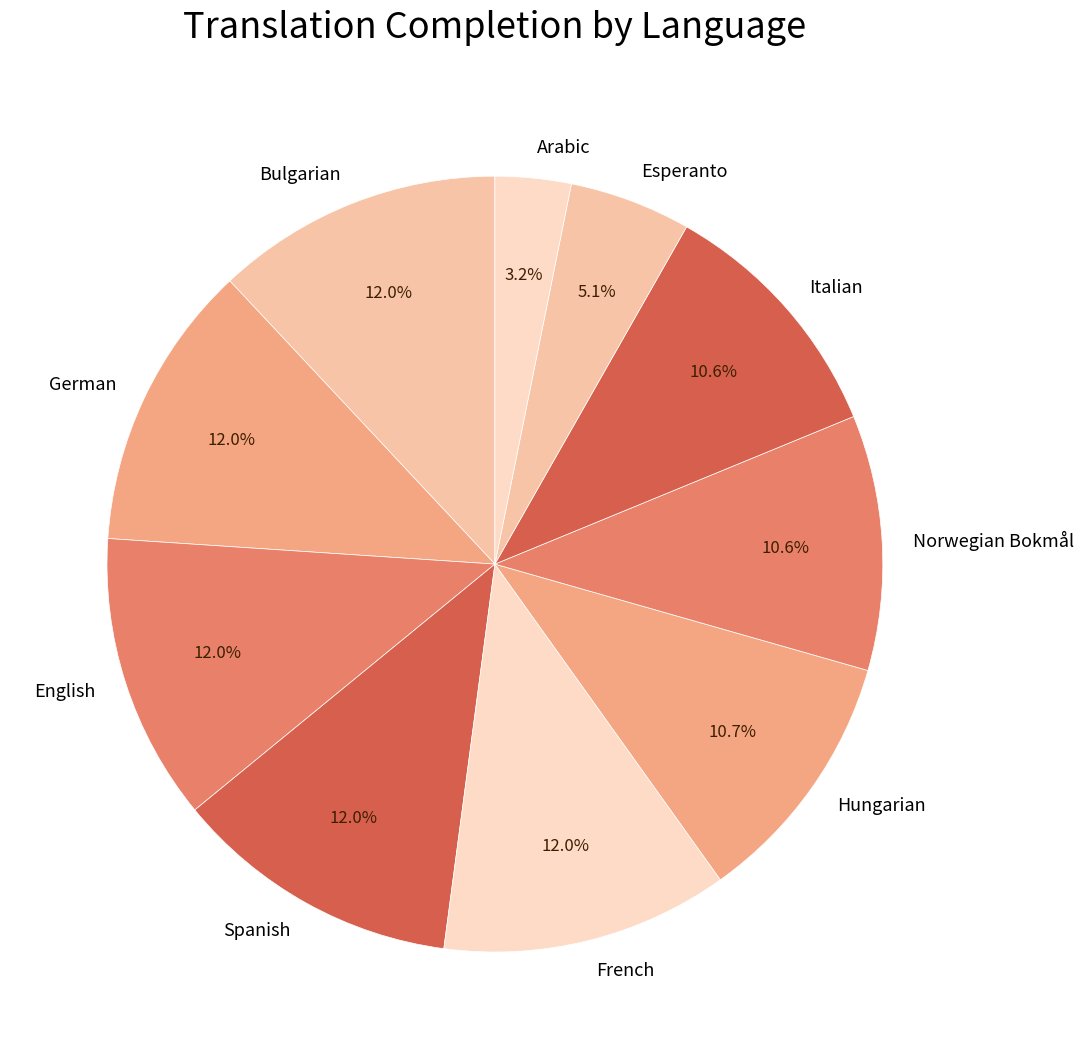

Which category has the smallest portion of the pie?

Arabic